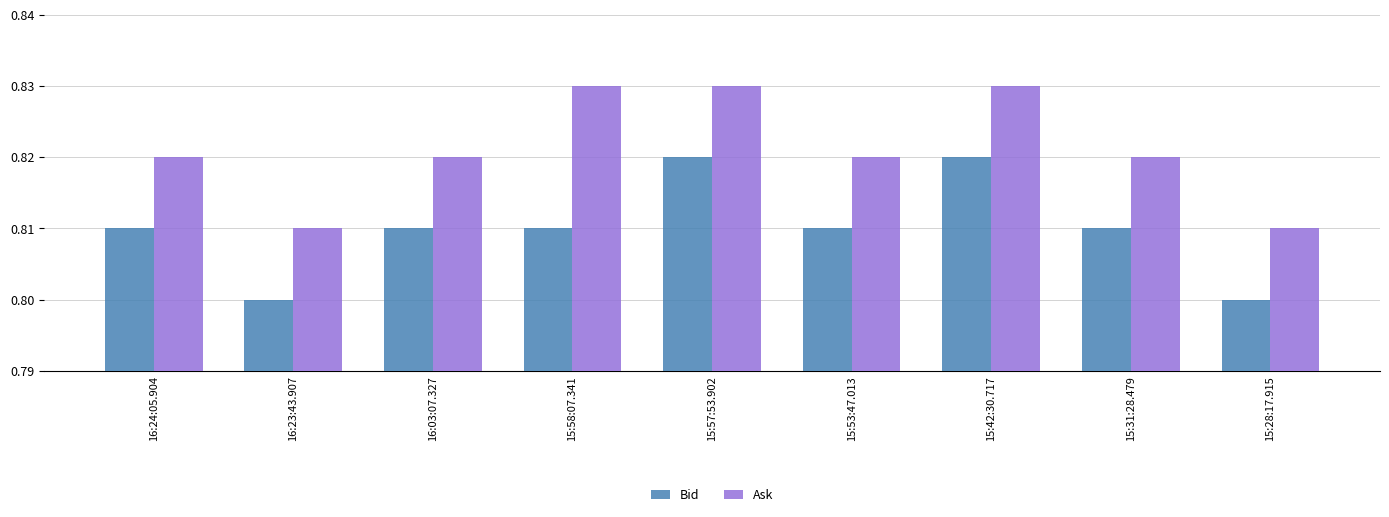

True or false: Bid has a value of 0.8 at 15:53:47.013.

True